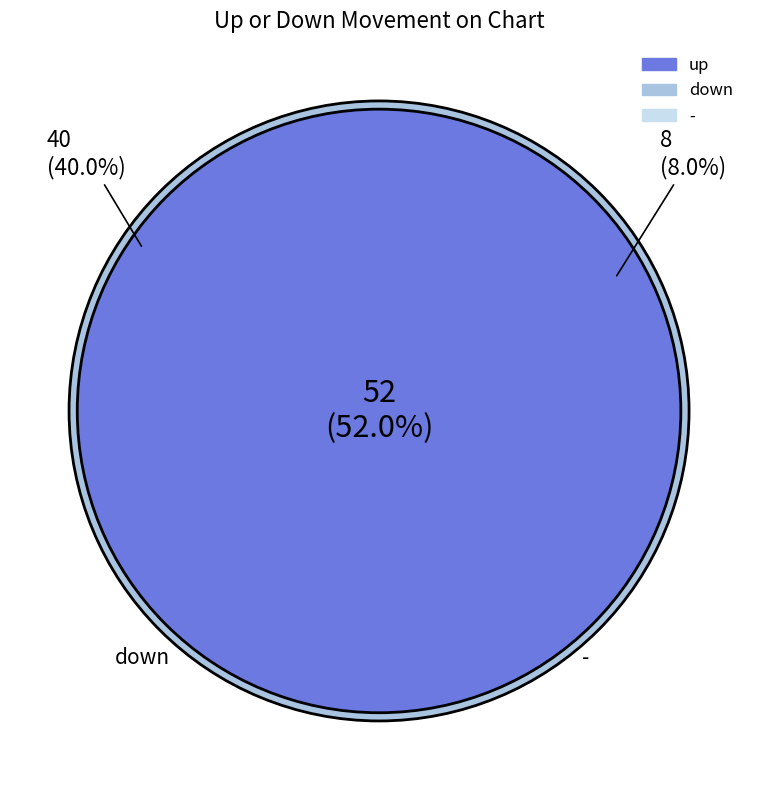

Which slice represents more than half of the pie?

up